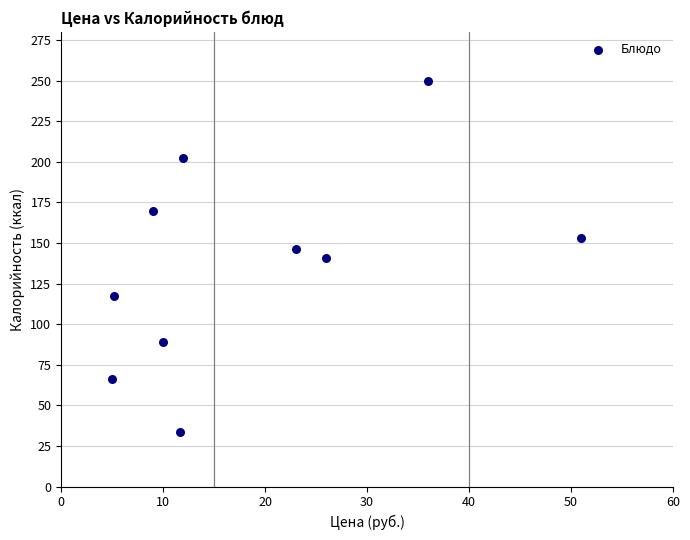

What is the average Y value?

136.7